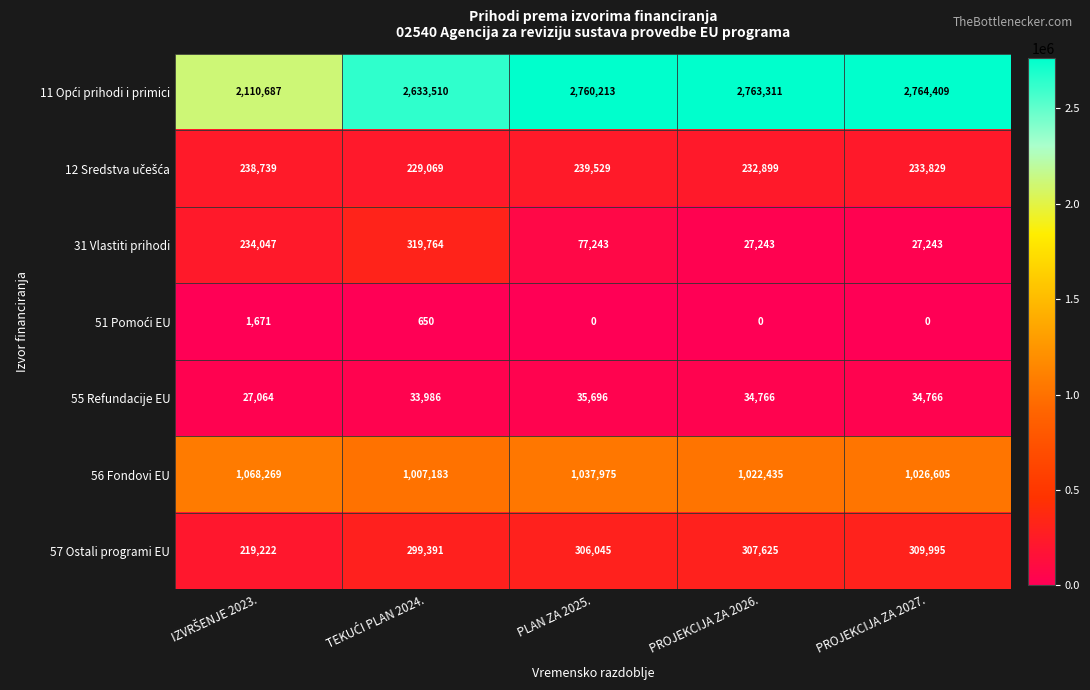

Which category has the highest value in the 57 Ostali programi EU series?

PROJEKCIJA ZA 2027.